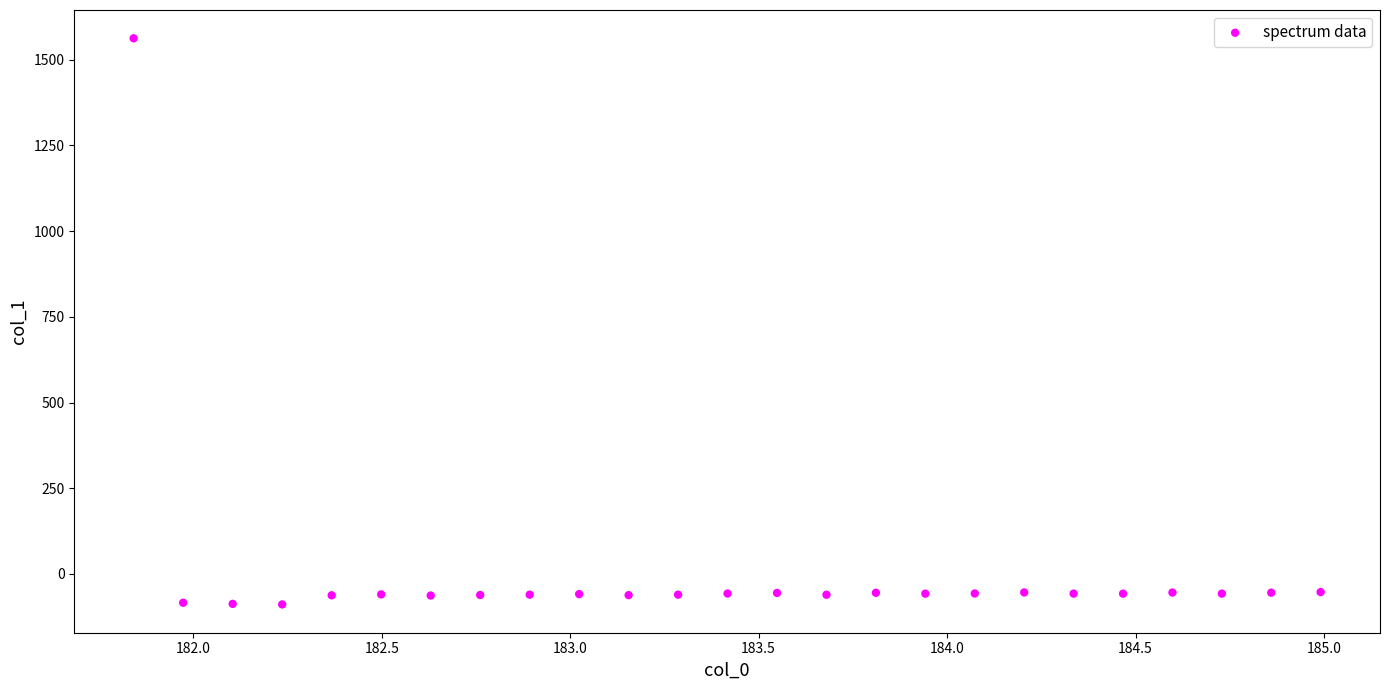

What is the range of X values (max minus min)?

3.1